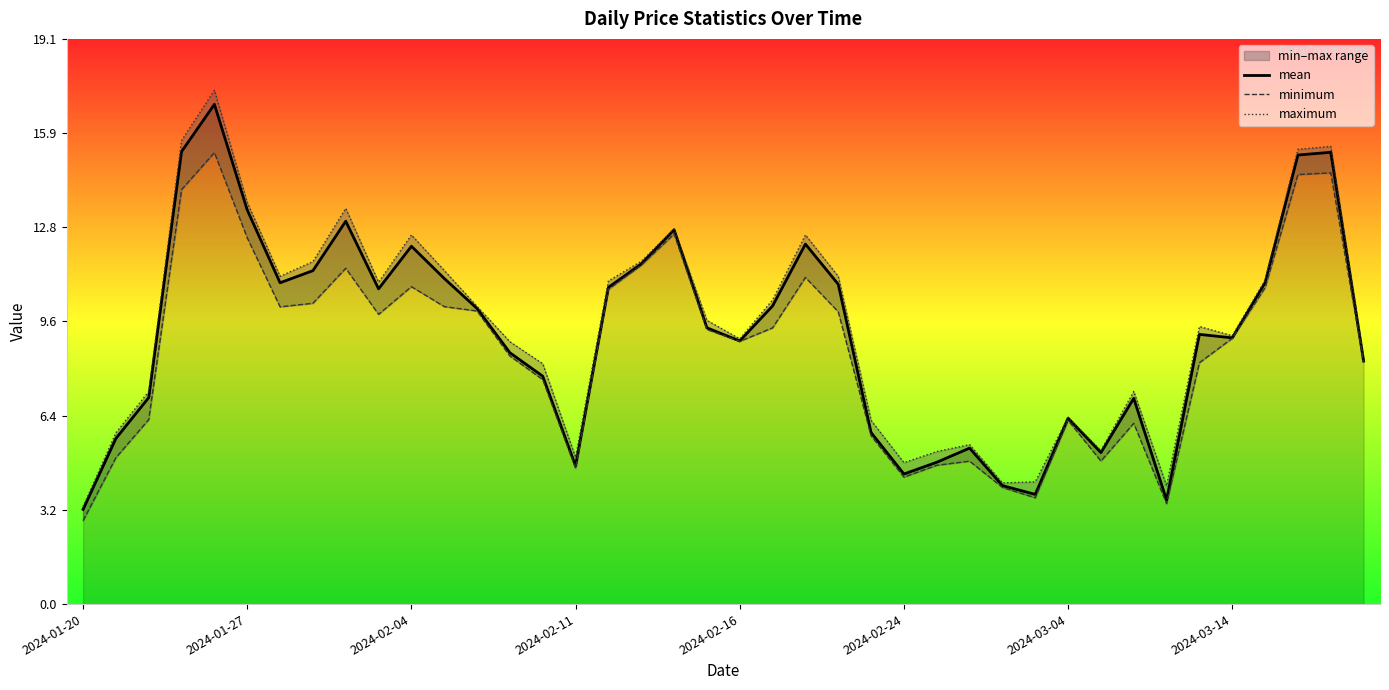

What is the minimum value for mean?

3.2